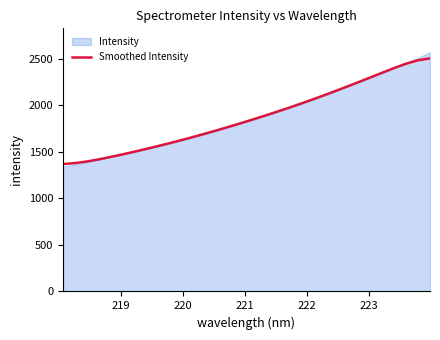

Does the chart have visible grid lines?

No